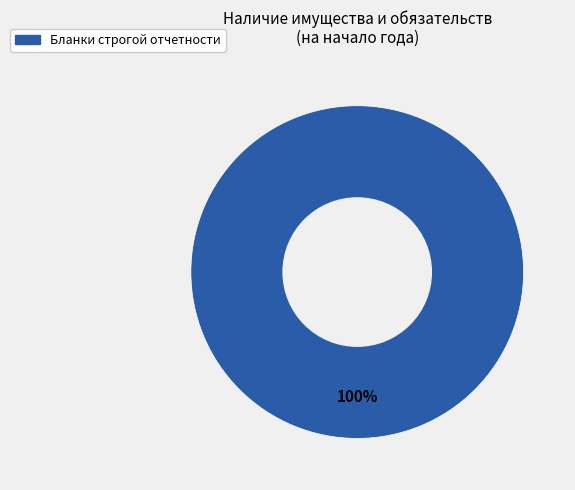

True or false: Бланки строгой отчетности accounts for 100% of the total.

True